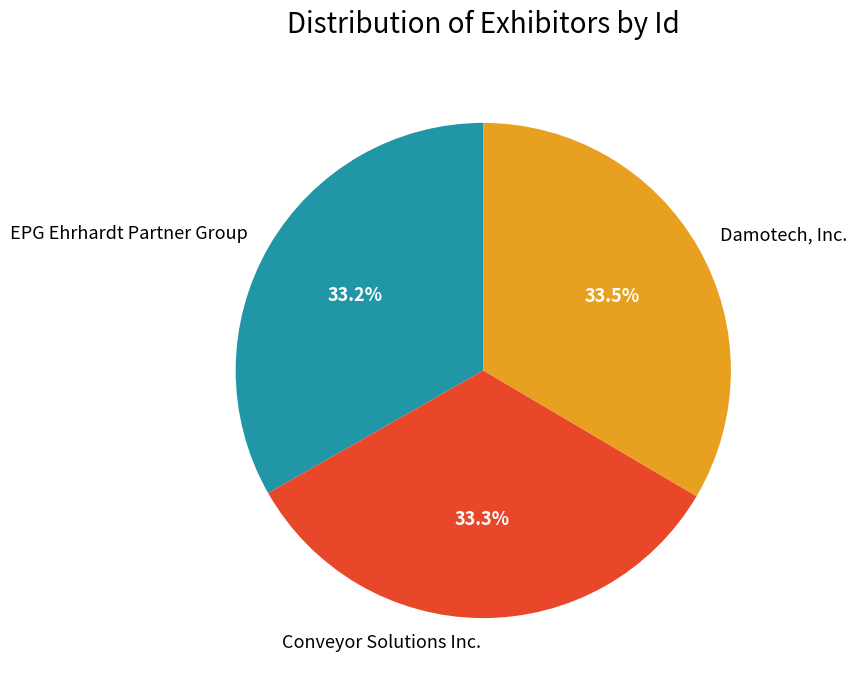

Combined, do EPG Ehrhardt Partner Group and Damotech, Inc. account for over 50%?

Yes